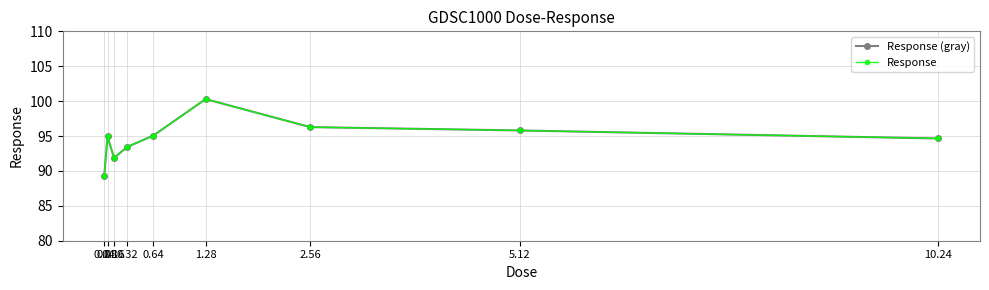

How many lines are shown in the chart?

2